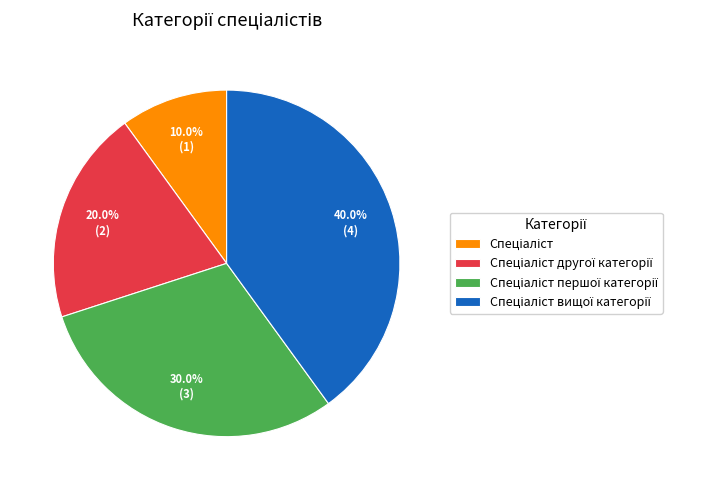

Is there a majority slice in this chart?

No